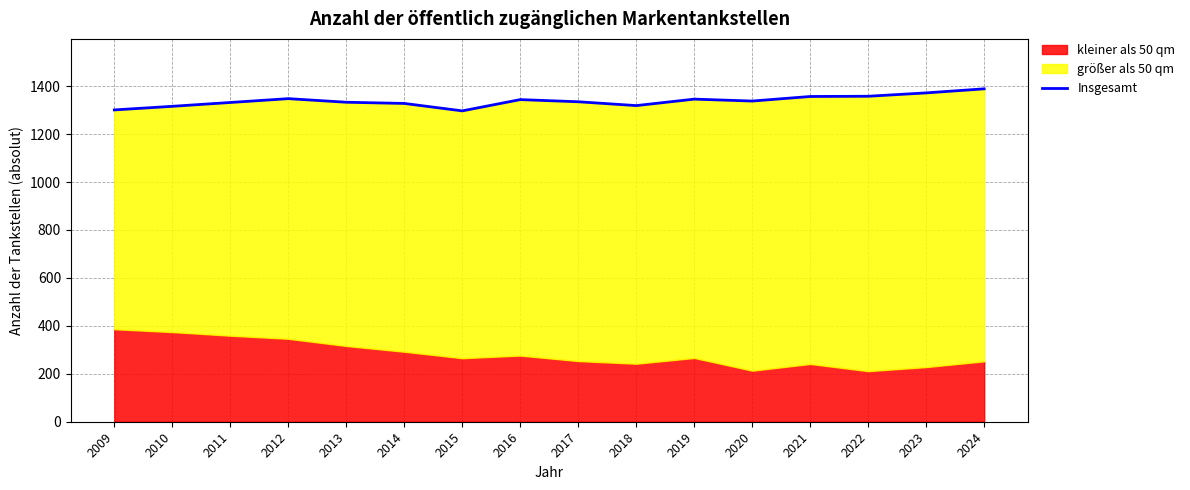

Is it true that the value at 2019 is 1346?

True